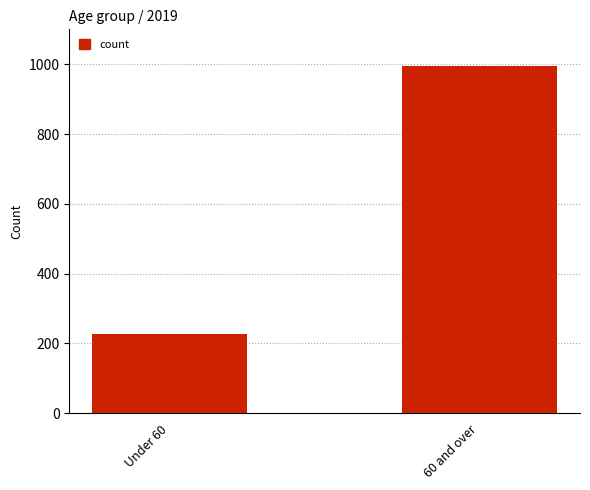

How many values are between 228 and 995?

2